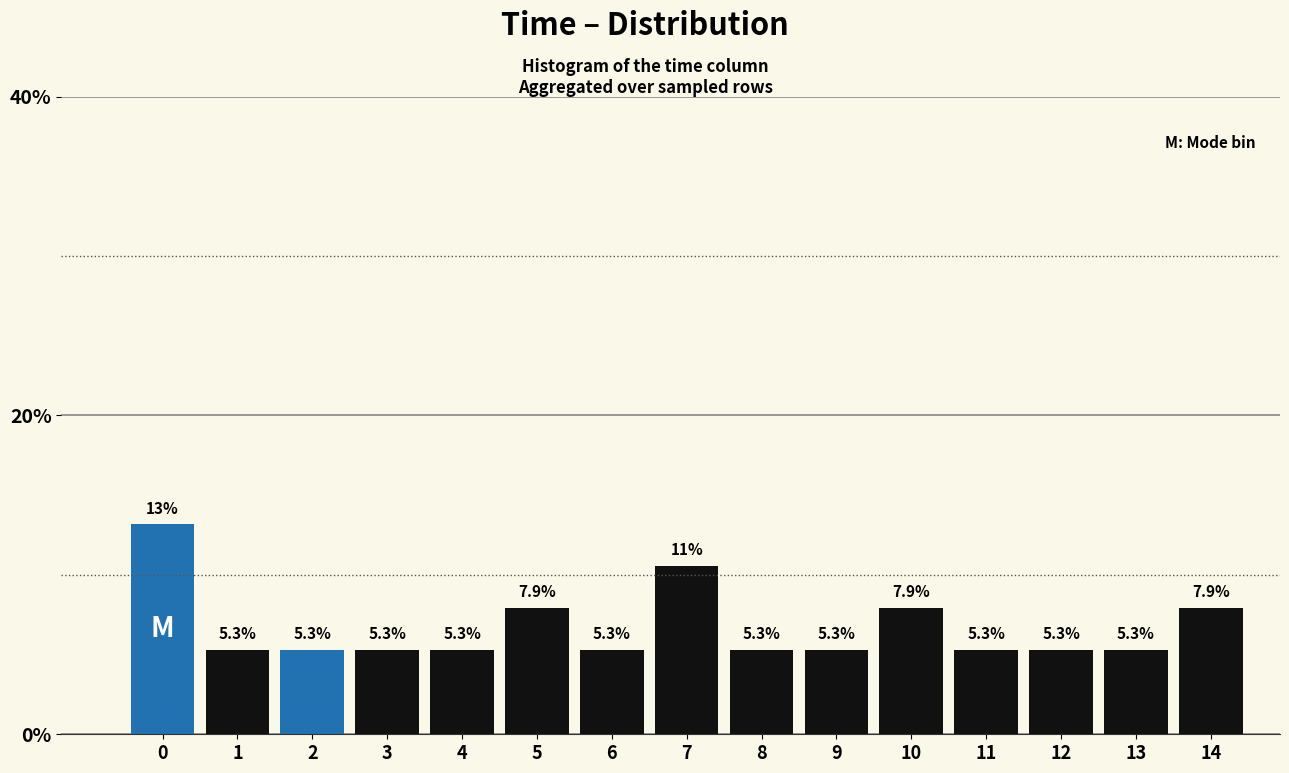

Reading left to right, list all the values displayed in this chart.

13.2	5.3	5.3	5.3	5.3	7.9	5.3	10.5	5.3	5.3	7.9	5.3	5.3	5.3	7.9